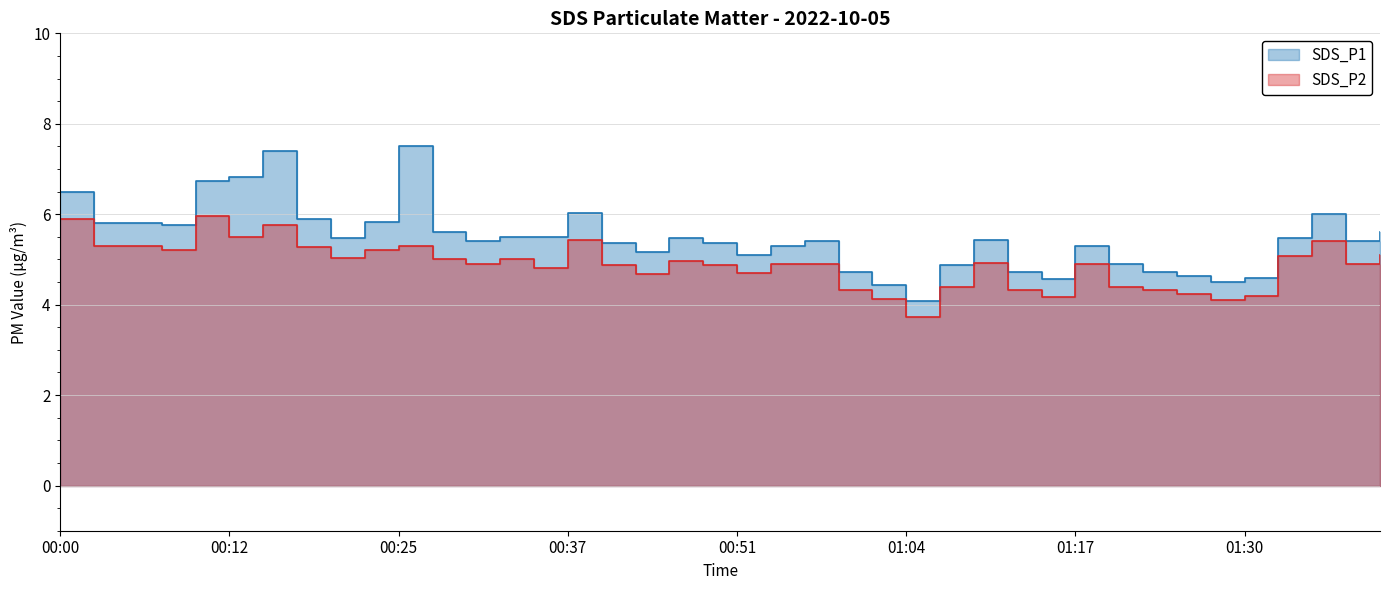

True or false: SDS_P2 and SDS_P1 intersect in this chart.

False